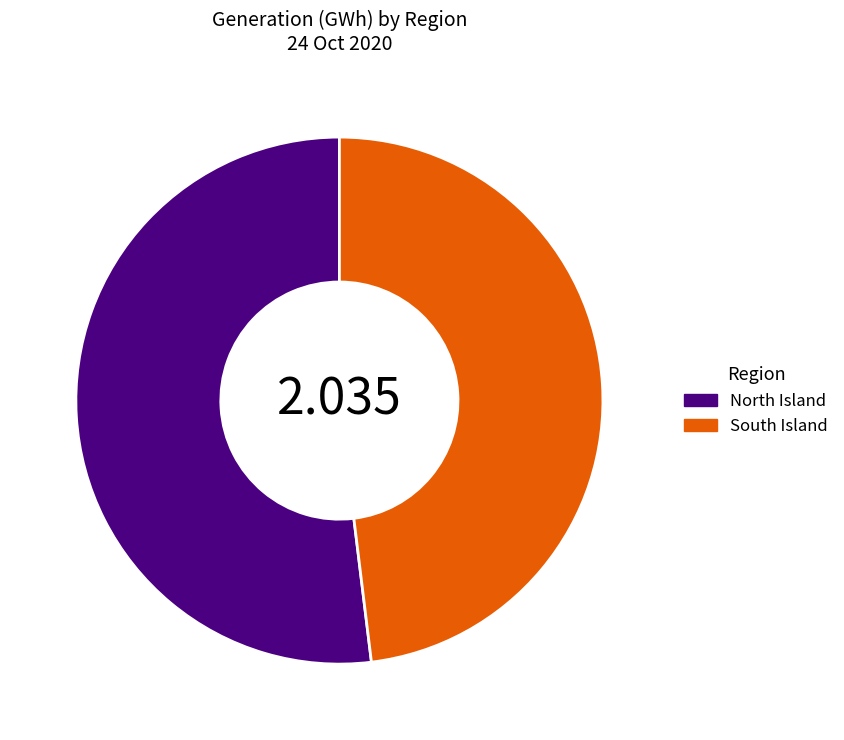

How many slices are in this pie chart?

2